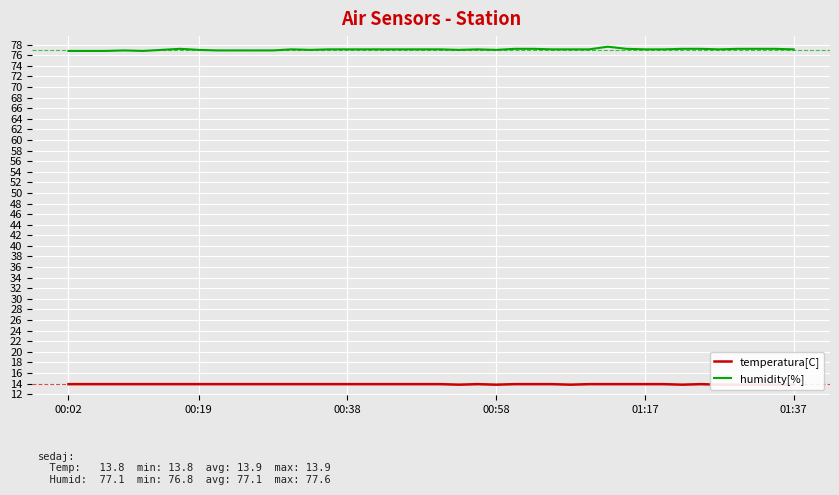

What is the sum of the temperatura[C] values at 26 and 00:58?

27.8